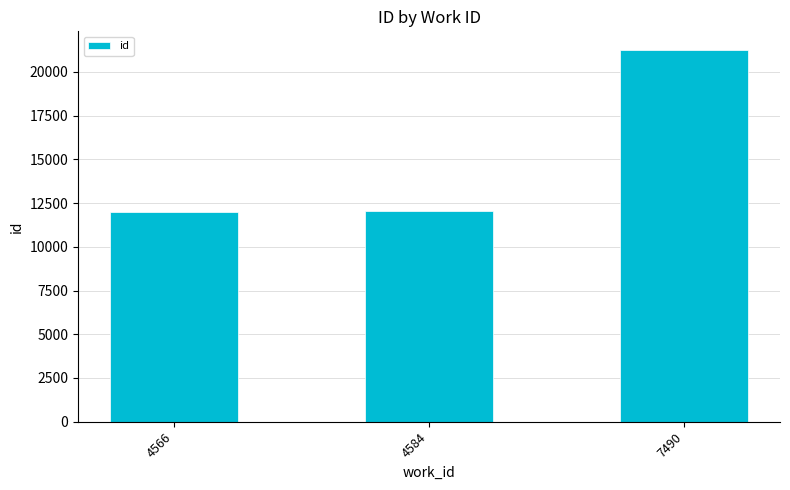

Where is the data nearest to the value 16629?

4584